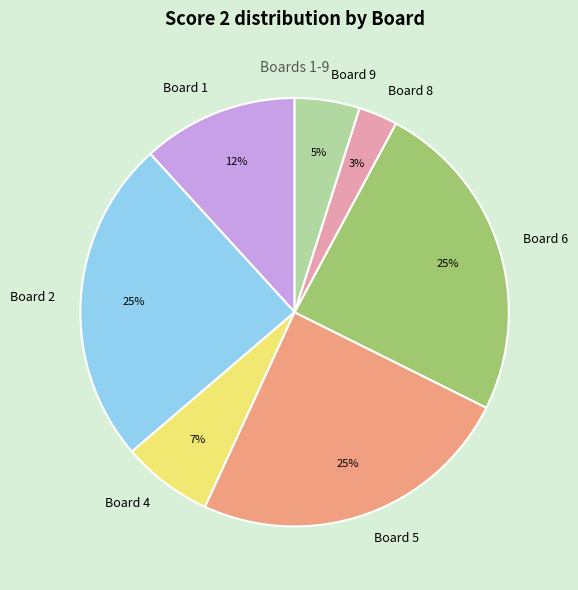

To the nearest percent, what is the average slice percentage?

14%